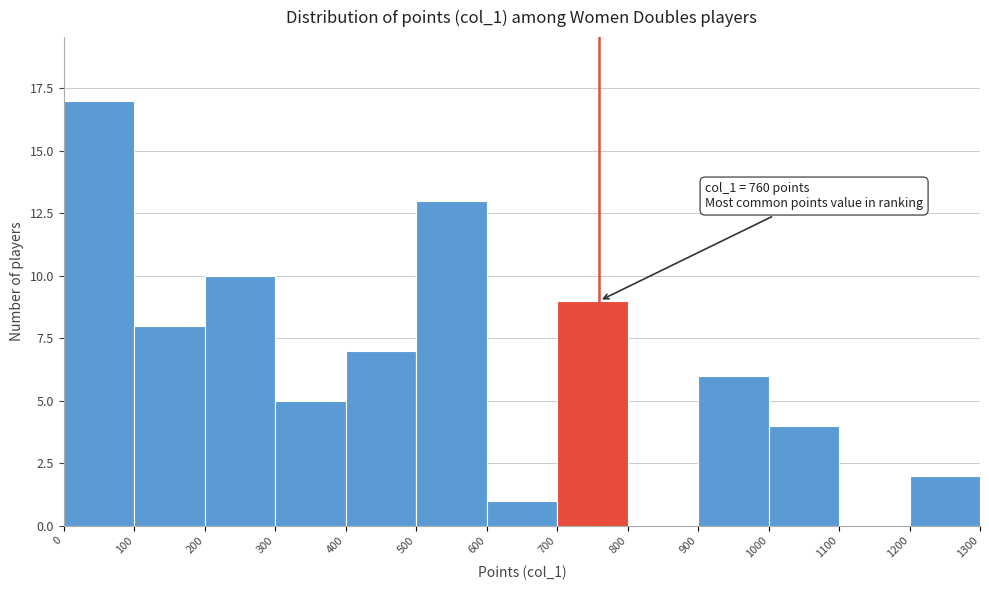

Which range on the x-axis has the tallest bar?

0 to 100